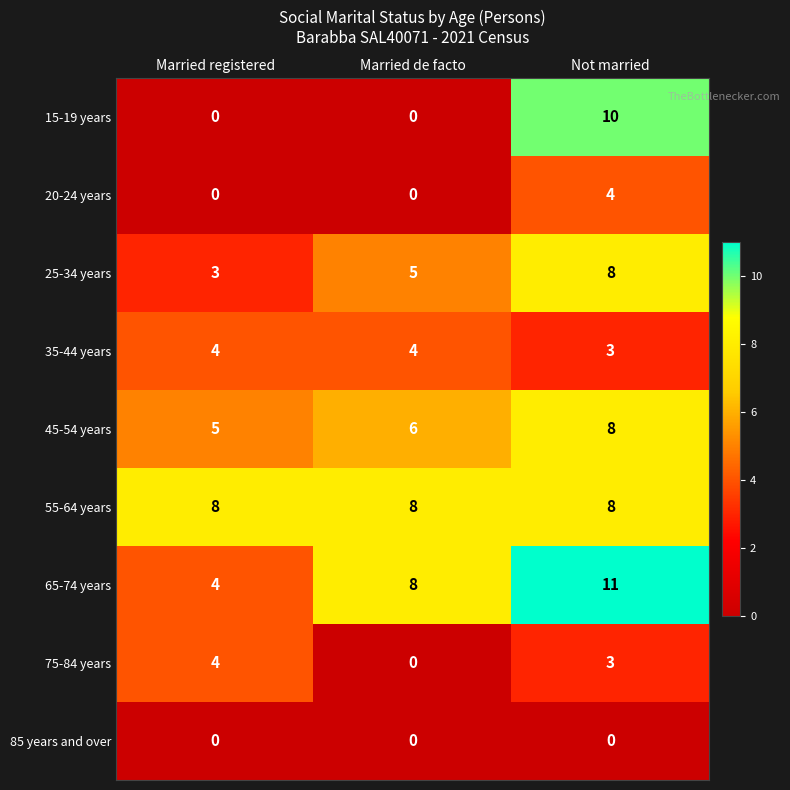

What is the difference between the highest and lowest values at Married registered?

8